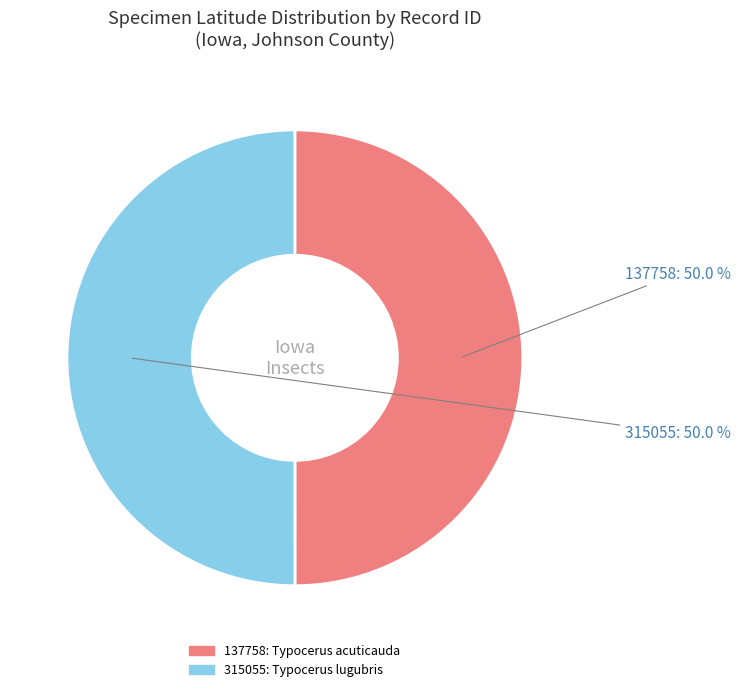

What is the ratio of the value at 315055 to the value at 137758?

1.0